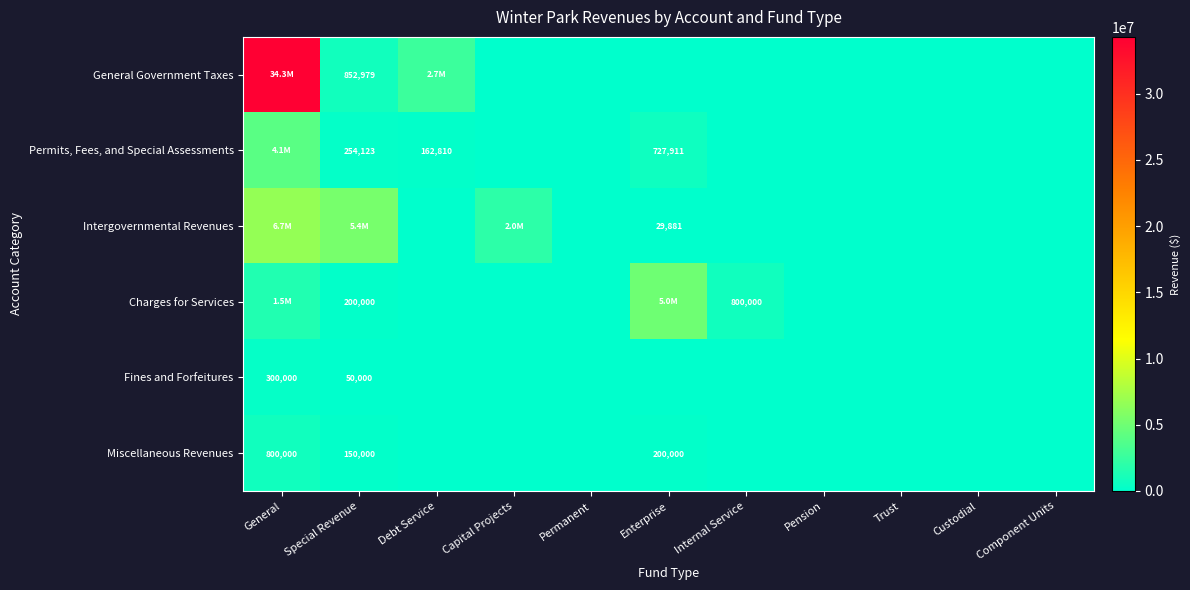

True or false: Fines and Forfeitures has a value of 50000 at Special Revenue.

True